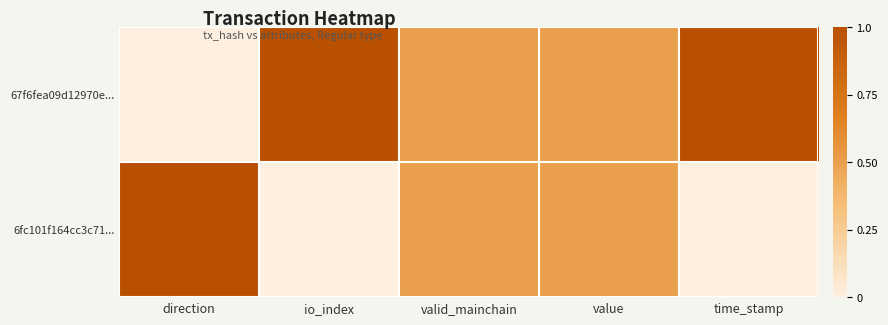

Reading left to right, list all the values displayed in this chart.

67f6fea09d12970e...: direction=0.0	io_index=1.0	valid_mainchain=0.5	value=0.5	time_stamp=1.0
6fc101f164cc3c71...: direction=1.0	io_index=0.0	valid_mainchain=0.5	value=0.5	time_stamp=0.0